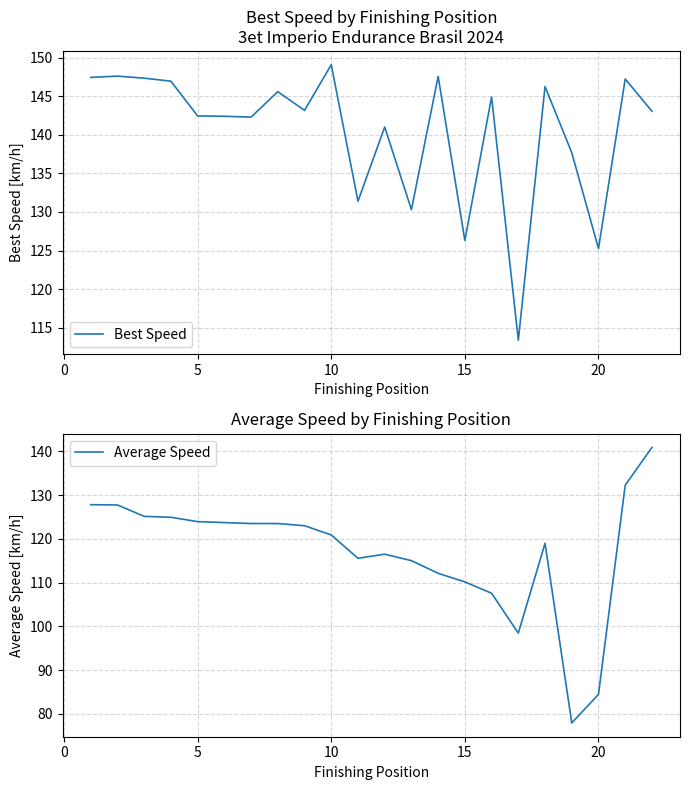

Is it true that Best Speed equals 250.5 at 15?

False